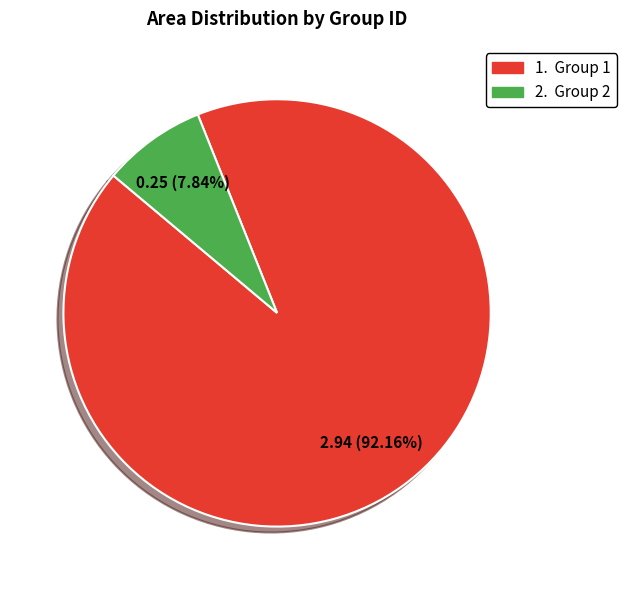

Is there a majority slice in this chart?

Yes